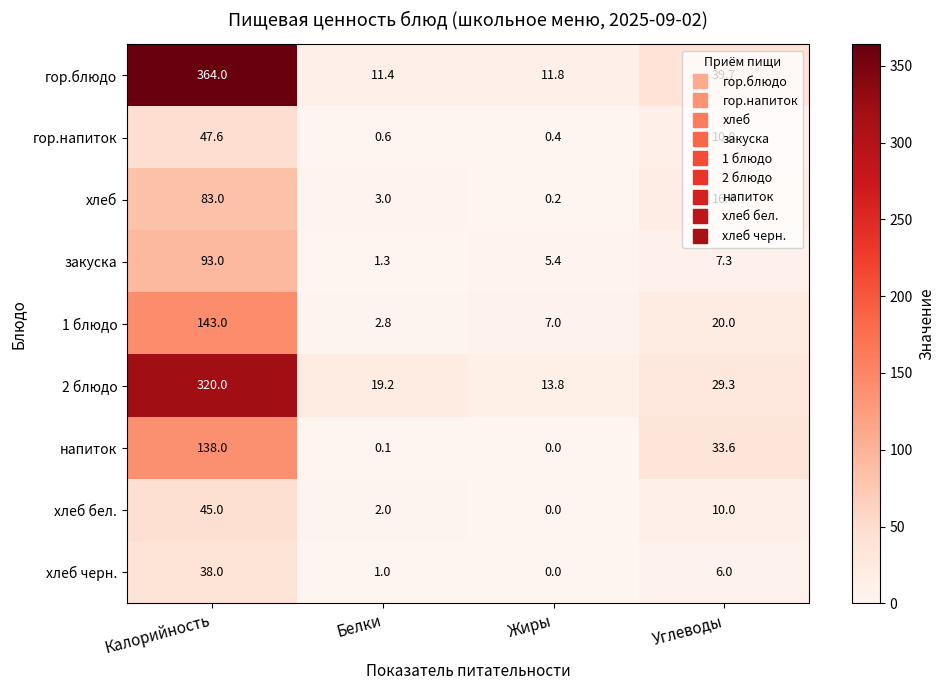

The 1 блюдо series shows 4.7 at Углеводы. True or false?

False